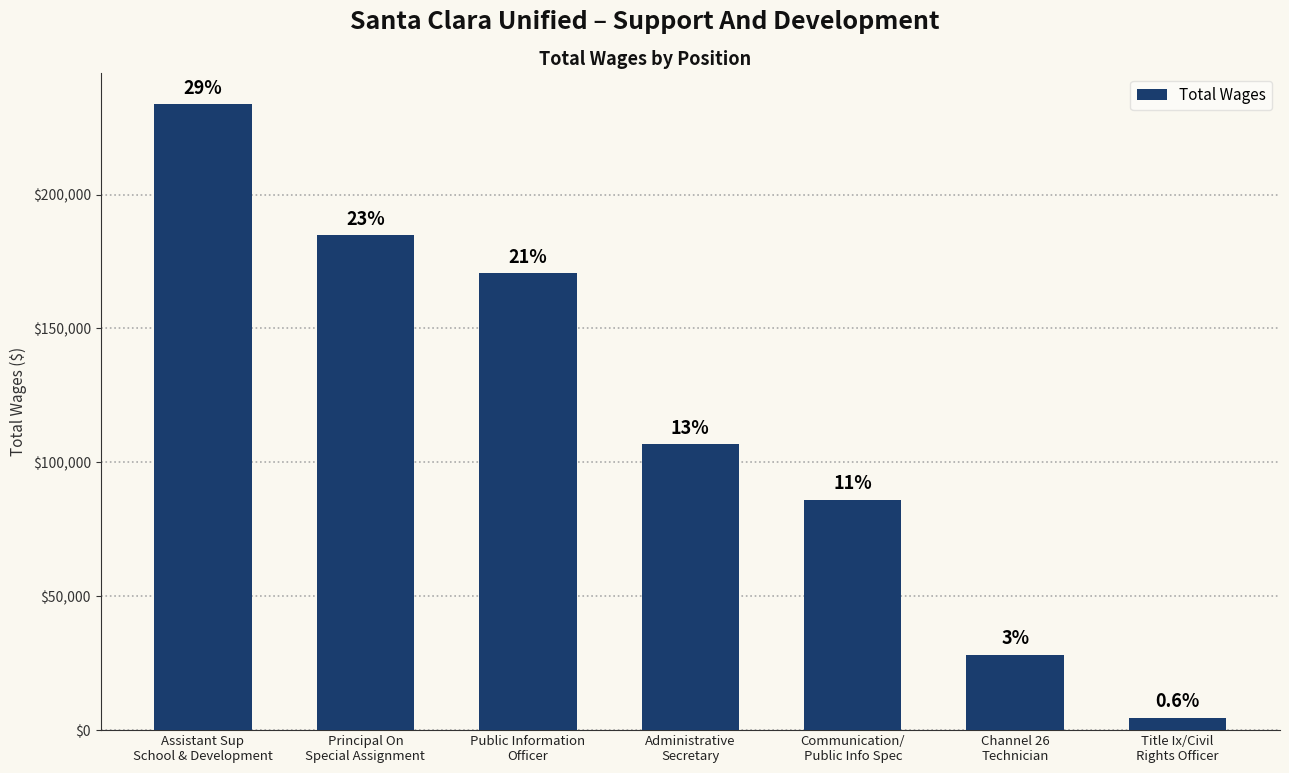

What is the maximum value shown in the chart?

233707